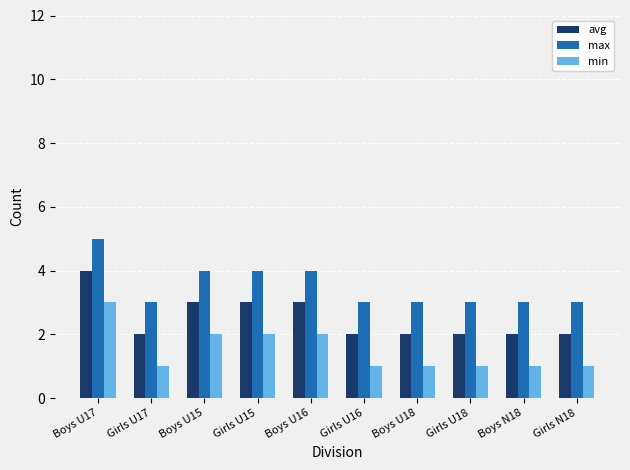

Which series has the largest total across all categories?

max